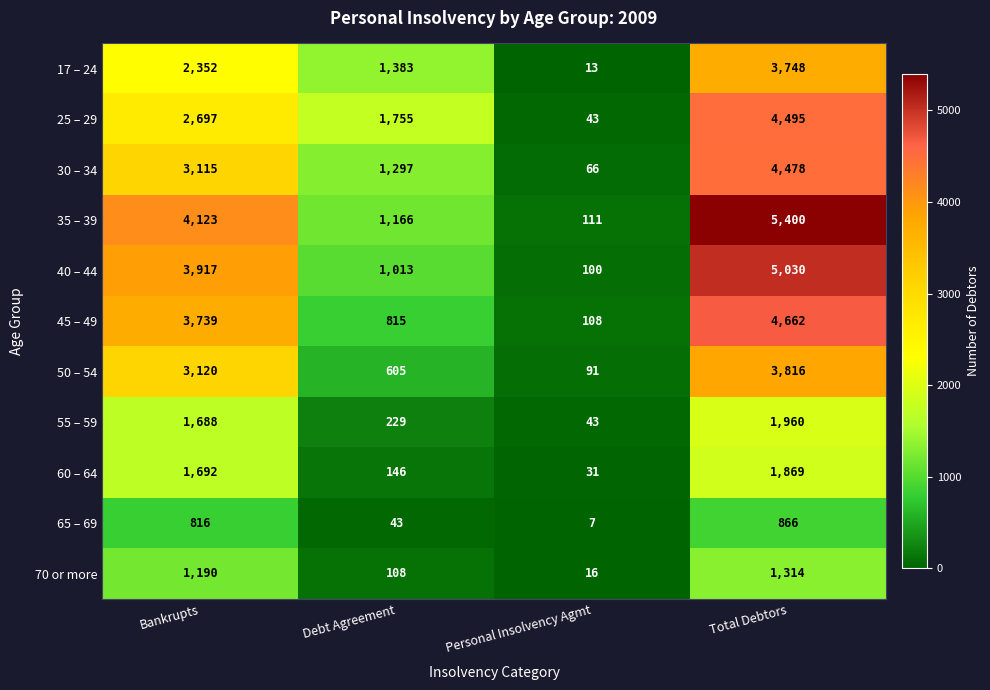

True or false: 55 – 59 has a value of 30 at Personal Insolvency Agmt.

False